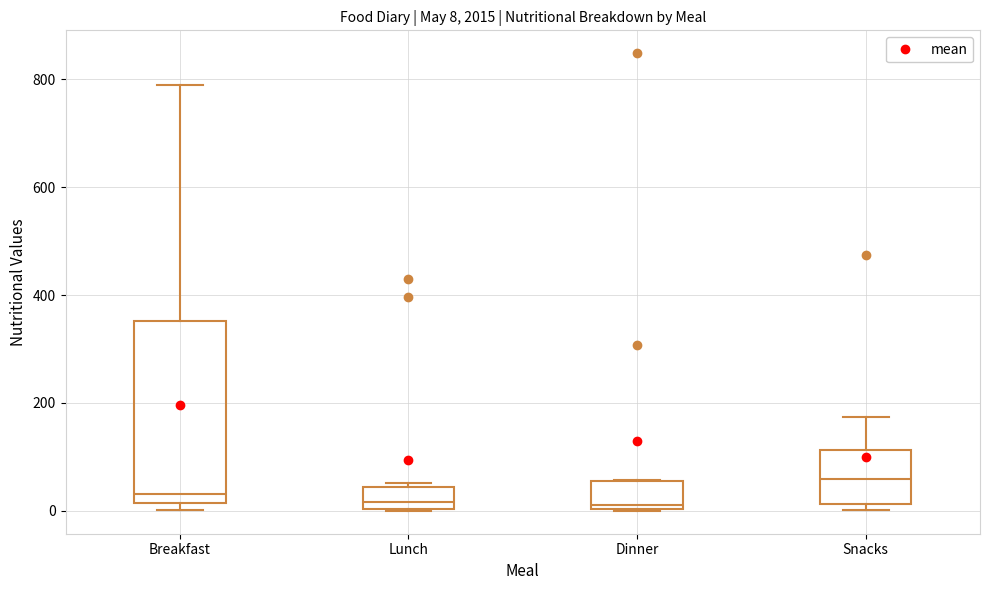

Which box is the tallest, from its lower edge to its upper edge?

Breakfast